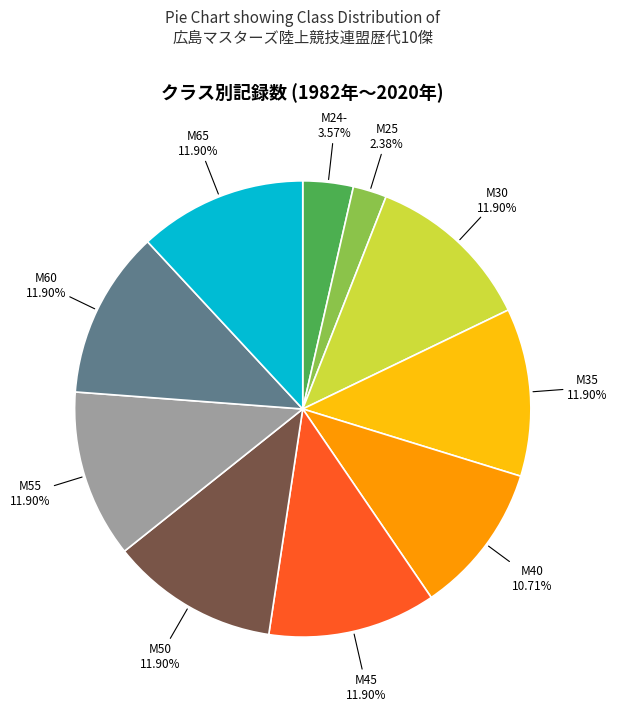

Is there a majority slice in this chart?

No